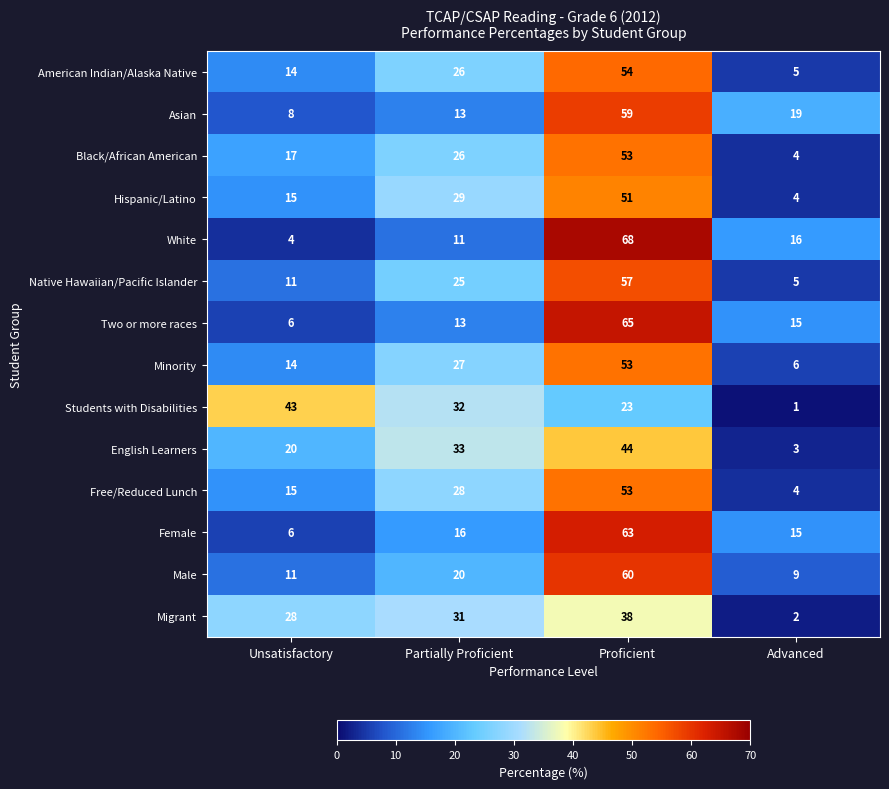

List the labels in order of Free/Reduced Lunch value, largest first.

Proficient, Partially Proficient, Unsatisfactory, Advanced